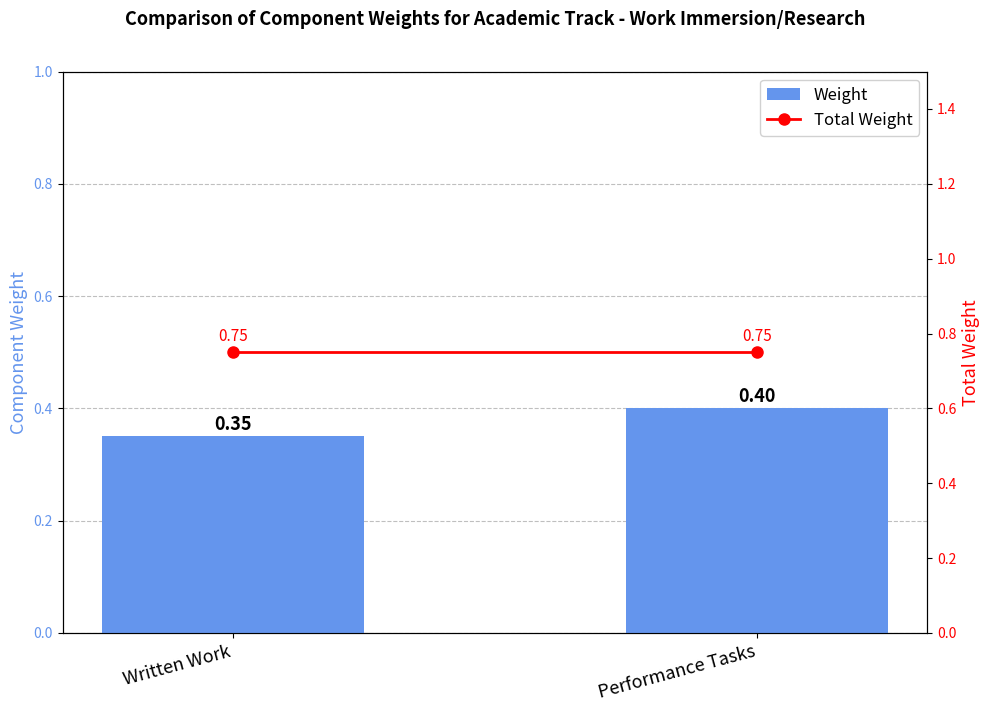

What value does the Total Weight series have at Written Work?

0.8